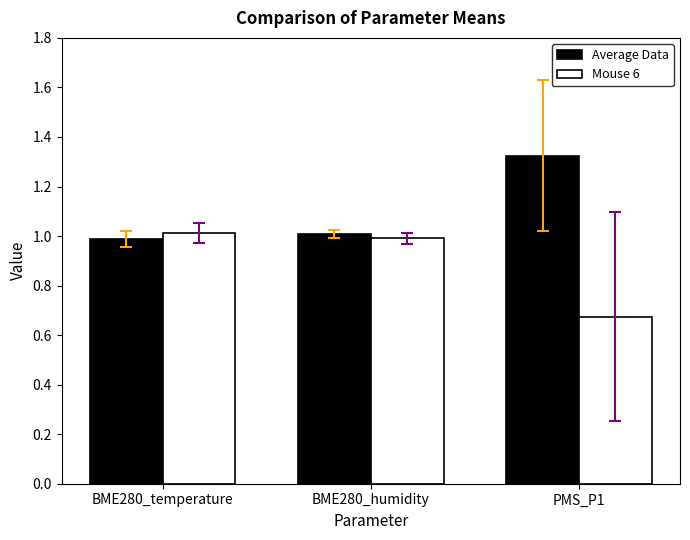

What is the difference between the second highest and minimum values in the Mouse 6 series?

0.3